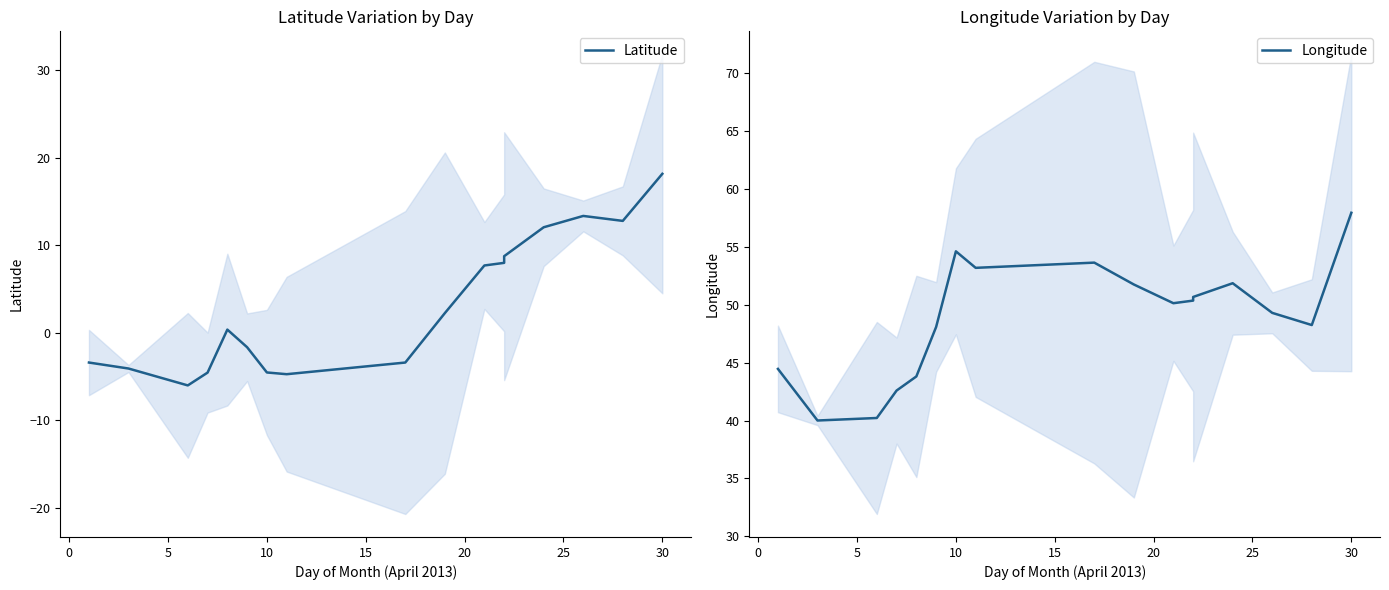

What is the greatest value displayed?

57.9